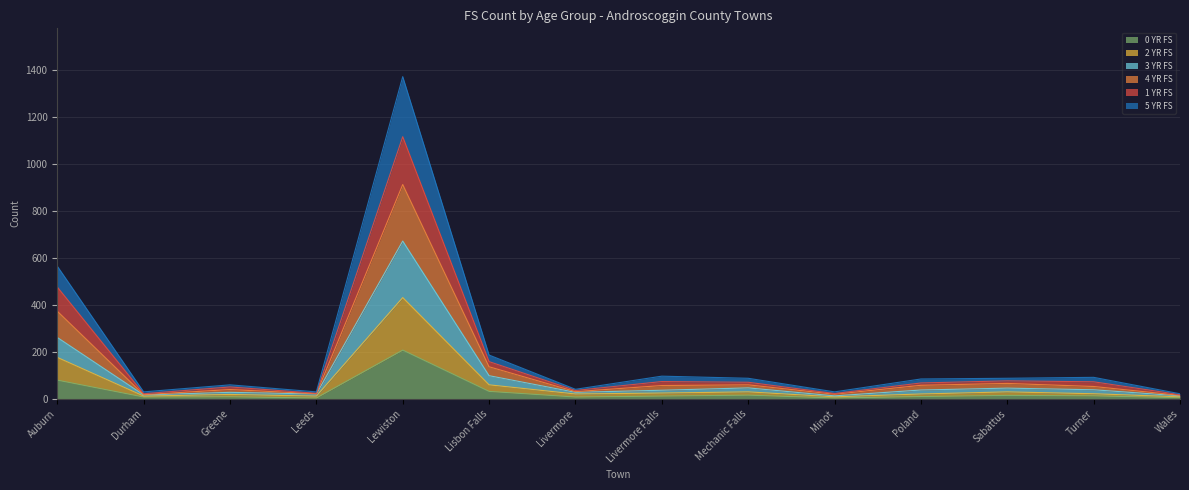

Count the number of categories in the chart.

14